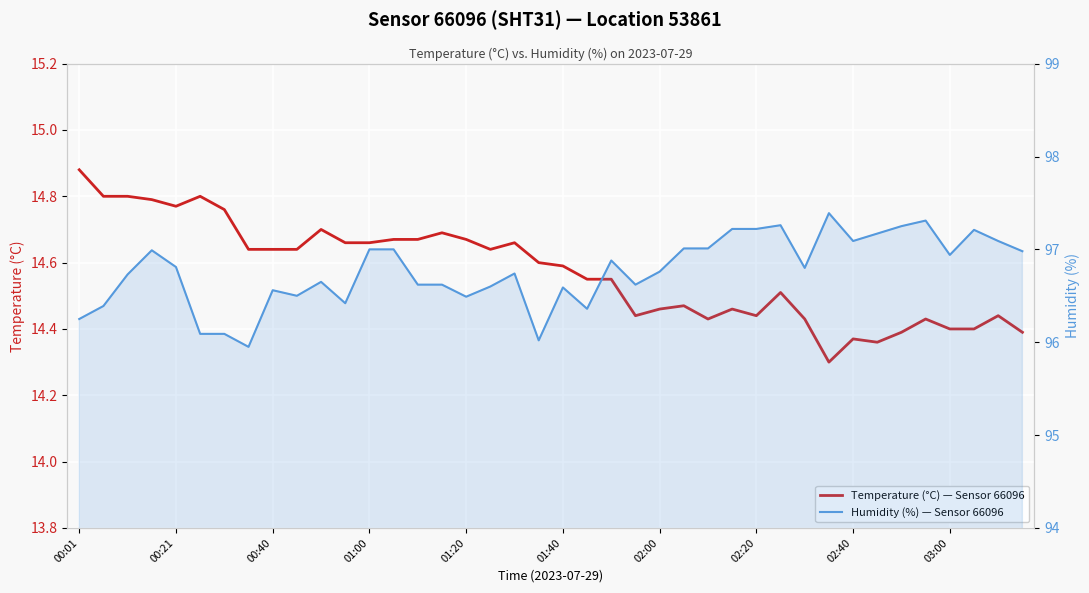

Which series has the largest total across all categories?

Humidity (%) — Sensor 66096